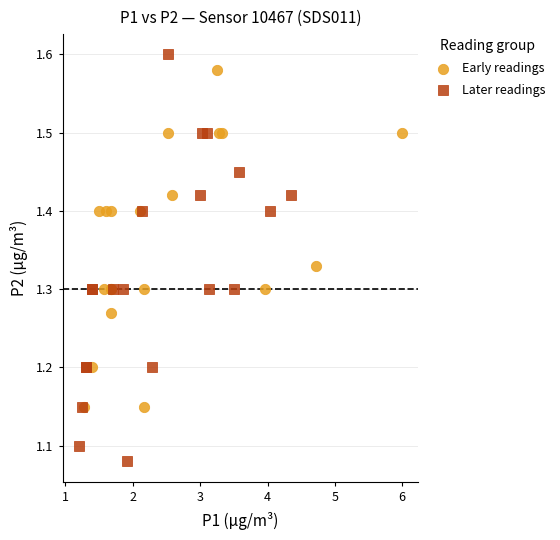

Which series contains the lowest Y value?

Later readings